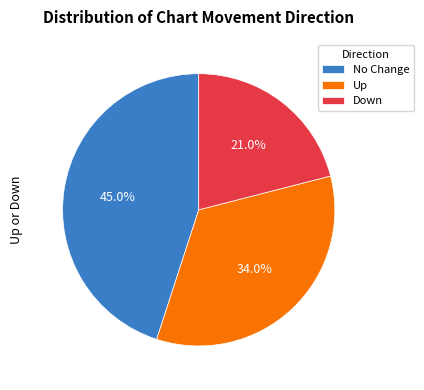

To the nearest percent, what is the average slice percentage?

33%